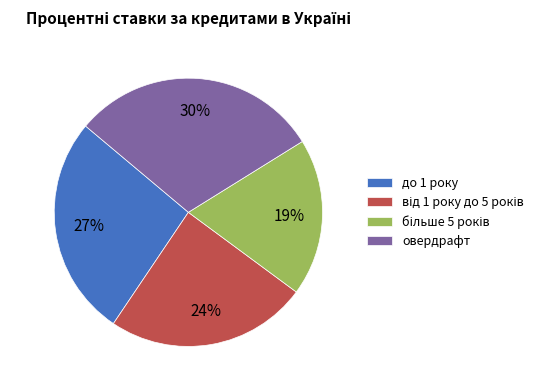

Which slice is the largest?

овердрафт